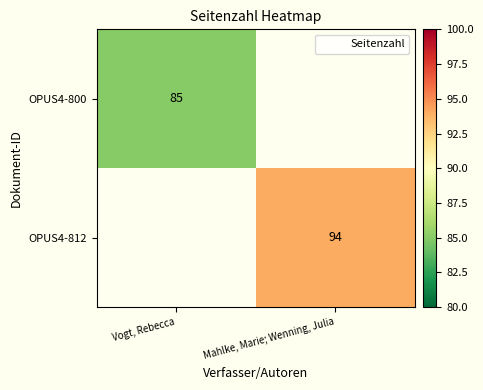

Is it true that OPUS4-800 equals 85 at Vogt, Rebecca?

True